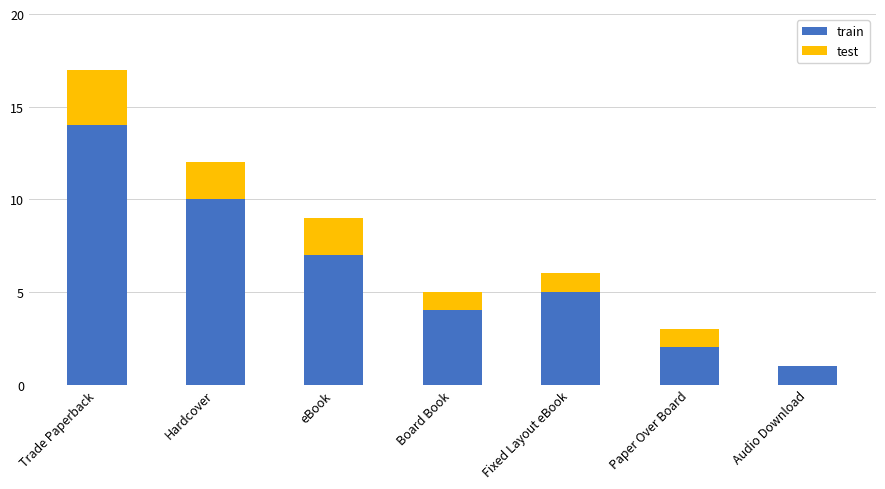

What is the highest value of the train series?

14